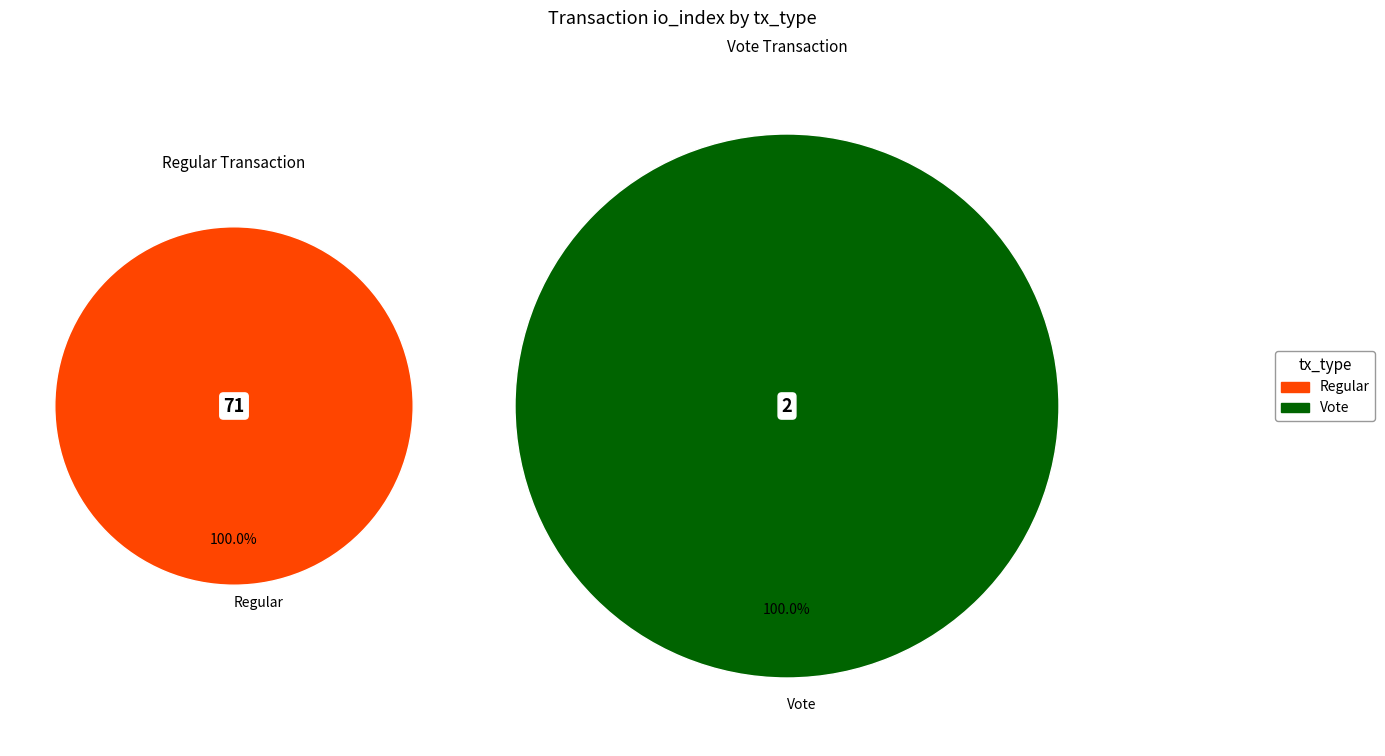

How much of the chart is everything except Regular?

2.7%